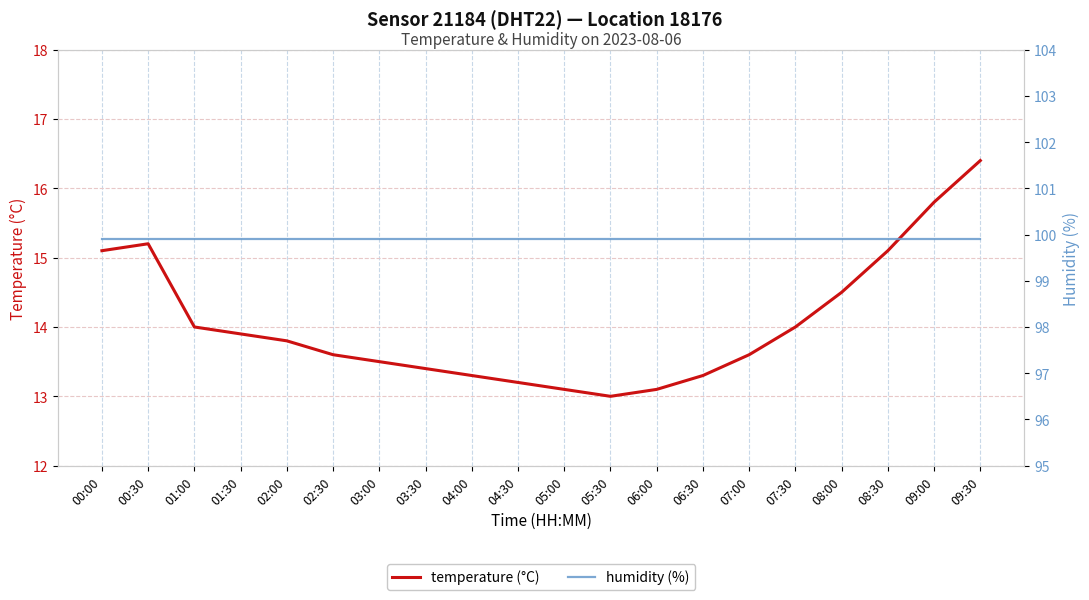

Read the temperature (°C) value at 08:00.

14.5